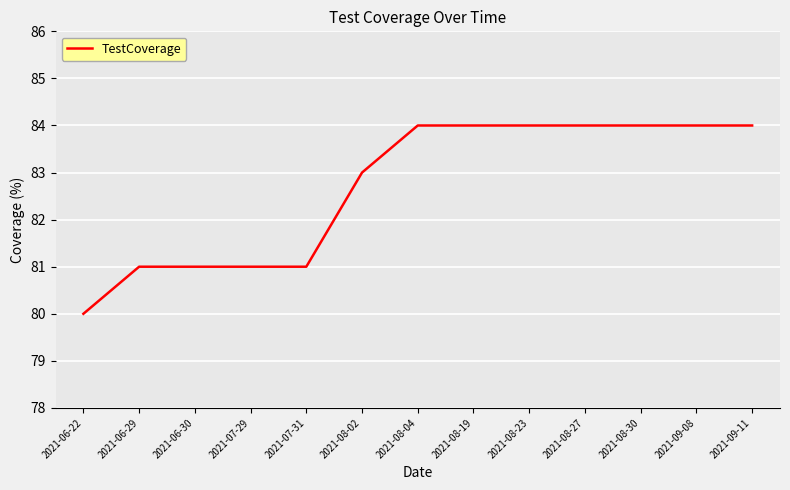

Does the chart have visible grid lines?

Yes